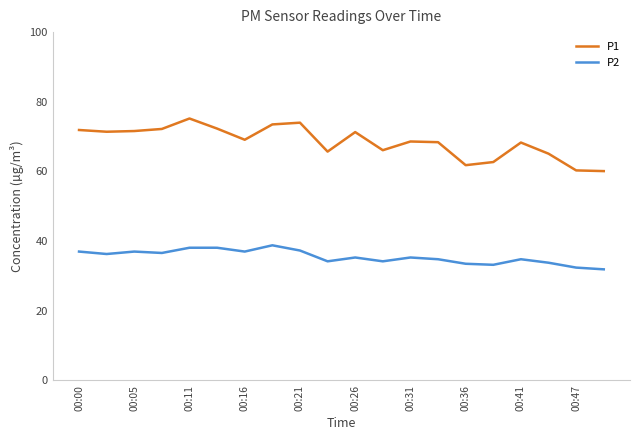

What is the difference between the maximum and minimum values in the P1 series?

15.1